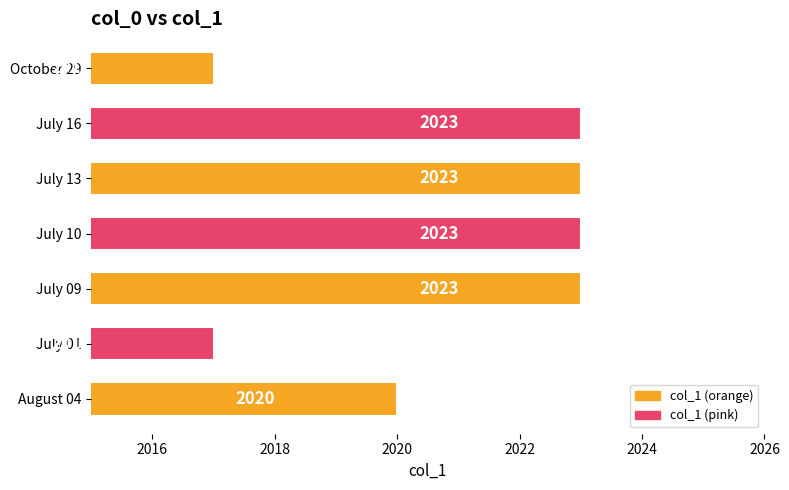

What is the sum of all values?

14146